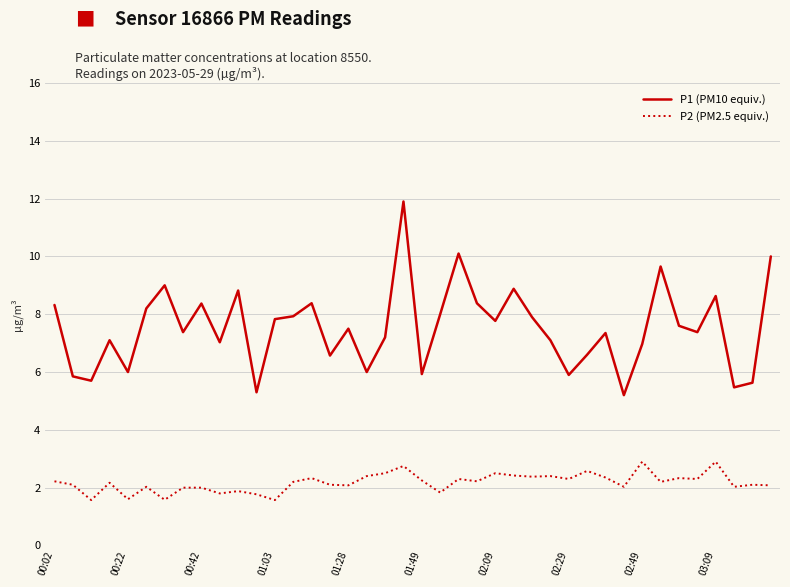

What is the difference between the maximum and minimum values in the P1 (PM10 equiv.) series?

6.7